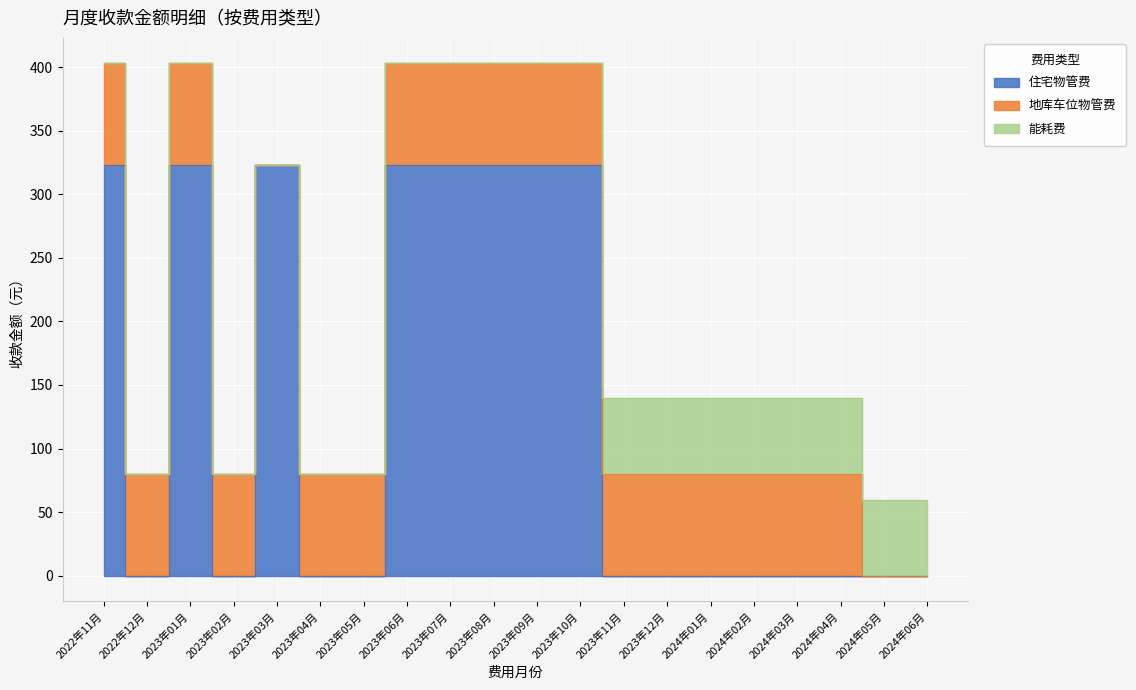

At 2023年02月, list the series in order from largest to smallest.

地库车位物管费, 住宅物管费, 能耗费